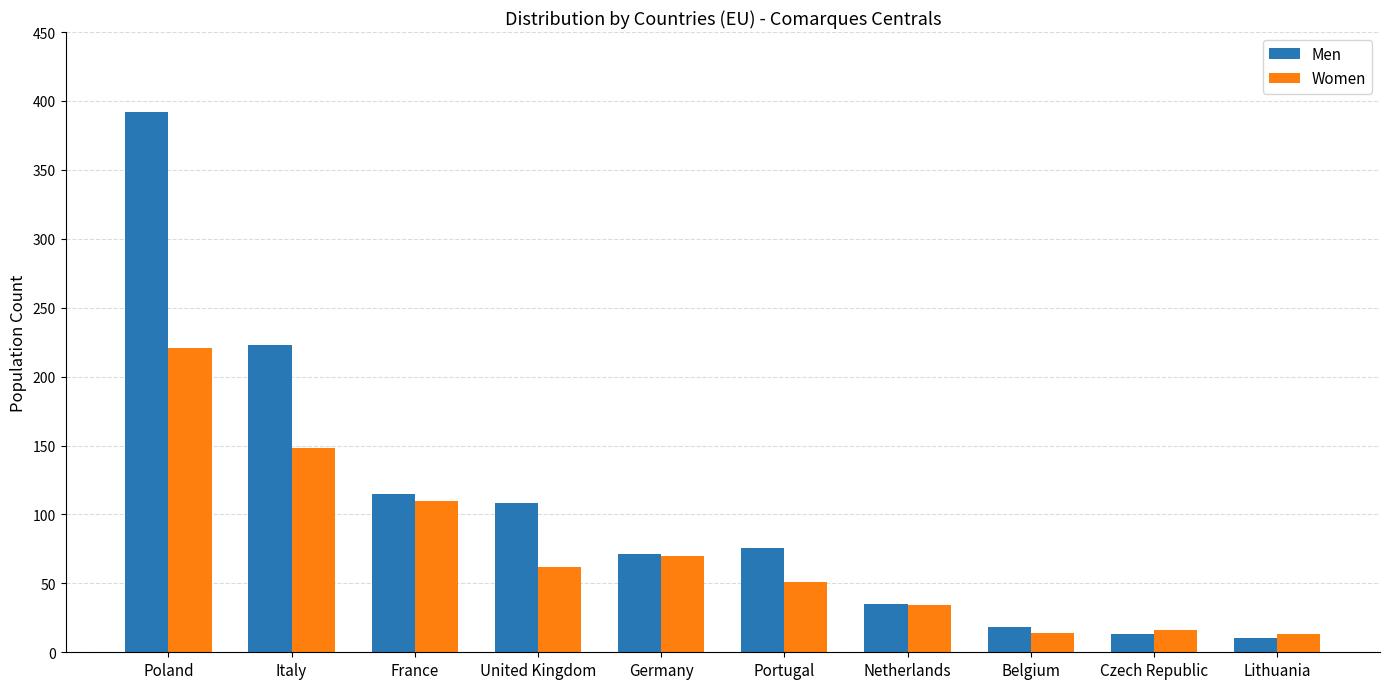

List the series in order of their overall mean, highest first.

Men, Women